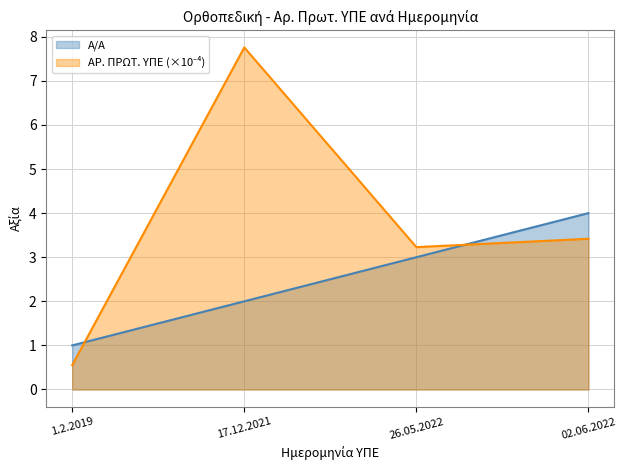

Reading left to right, what are all the values shown in this chart?

Α/Α: 1.2.2019=1.0	17.12.2021=2.0	26.05.2022=3.0	02.06.2022=4.0
ΑΡ. ΠΡΩΤ. ΥΠΕ: 1.2.2019=0.6	17.12.2021=7.8	26.05.2022=3.2	02.06.2022=3.4